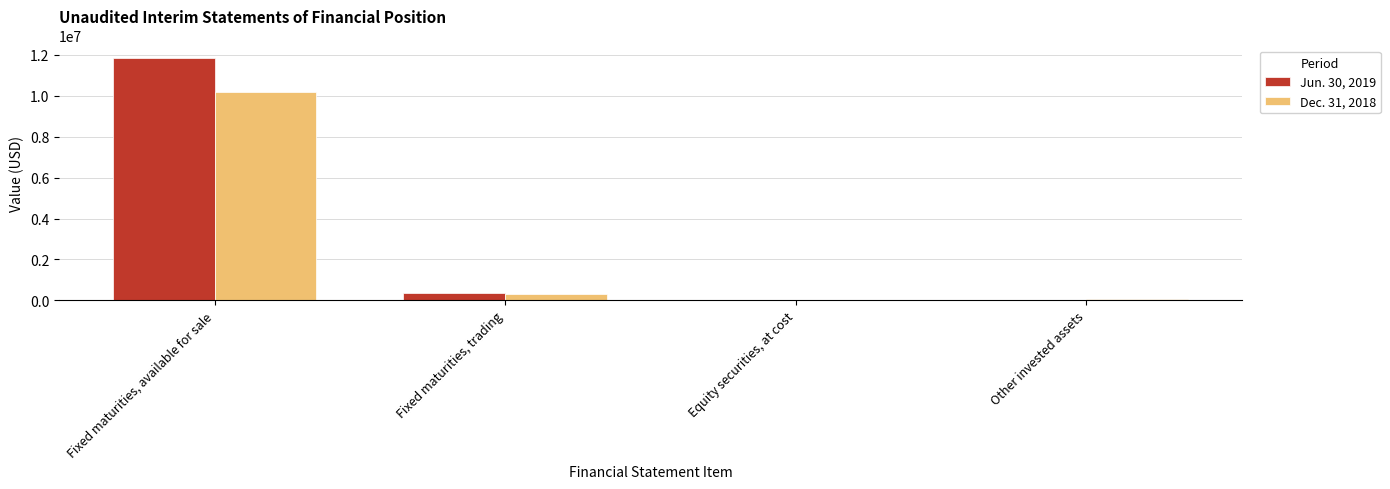

What is the total value across all series at Fixed maturities, trading?

643968